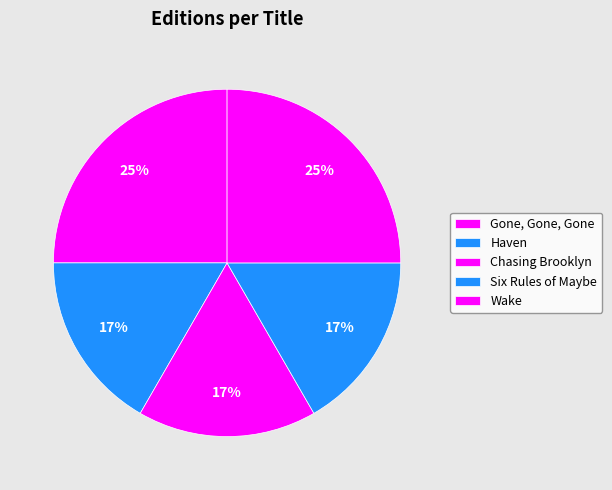

Count the number of slices in the pie.

5